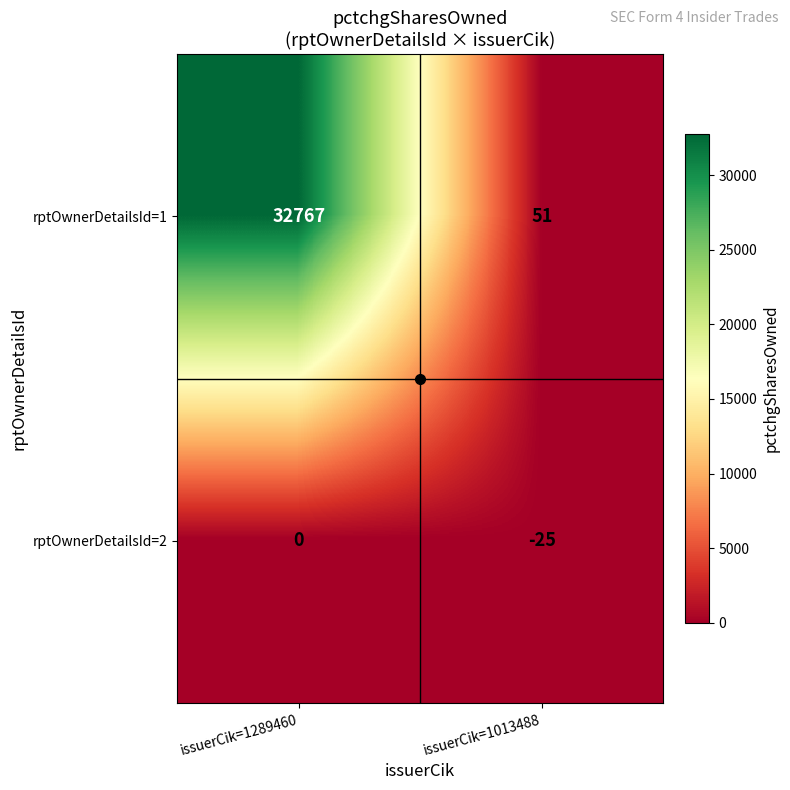

What is the sum of all rptOwnerDetailsId=2 values?

-25